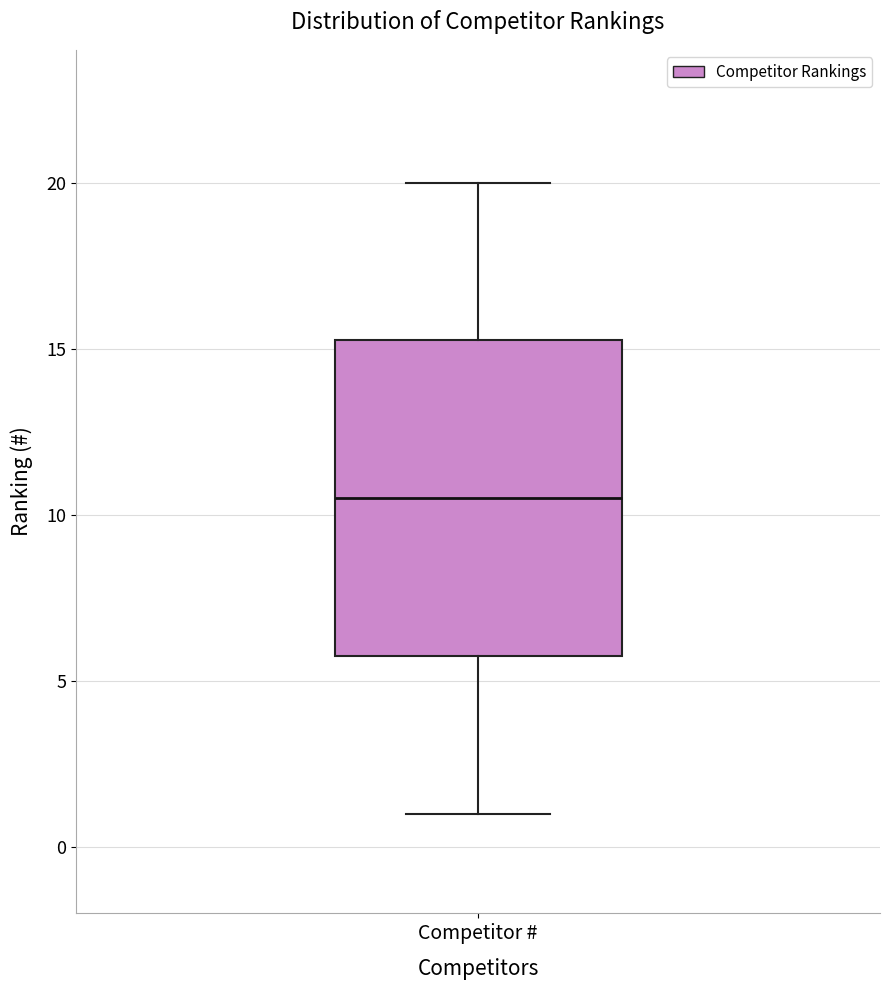

Read this box plot against the y-axis: the position of the median line, the range covered by the box, and the ends of both whiskers. The values are not printed on the chart, so give them approximately, as read against the axis.

median 10.5, box 6.0 to 15.5, whiskers 1.0 to 20.0